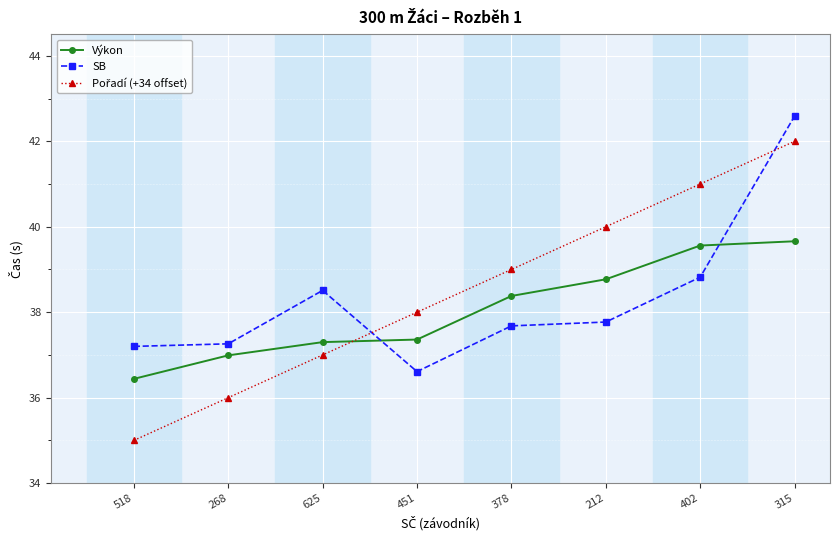

Between which two adjacent categories do Výkon and SB first intersect?

625 and 451